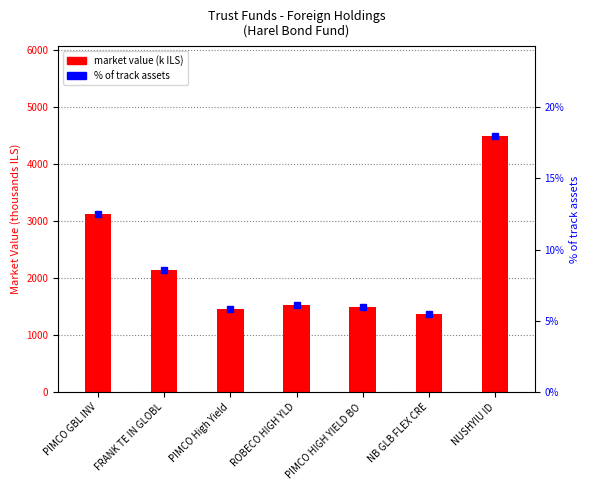

The market value (k ILS) series shows 3127.9 at PIMCO GBL INV. True or false?

True